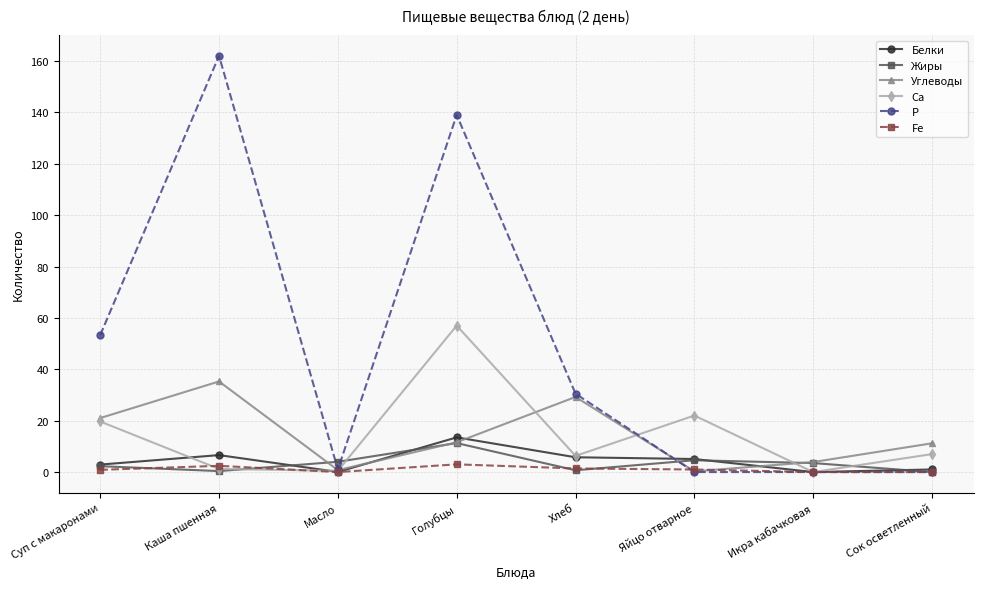

What is the label of the 3rd point from the left?

Масло